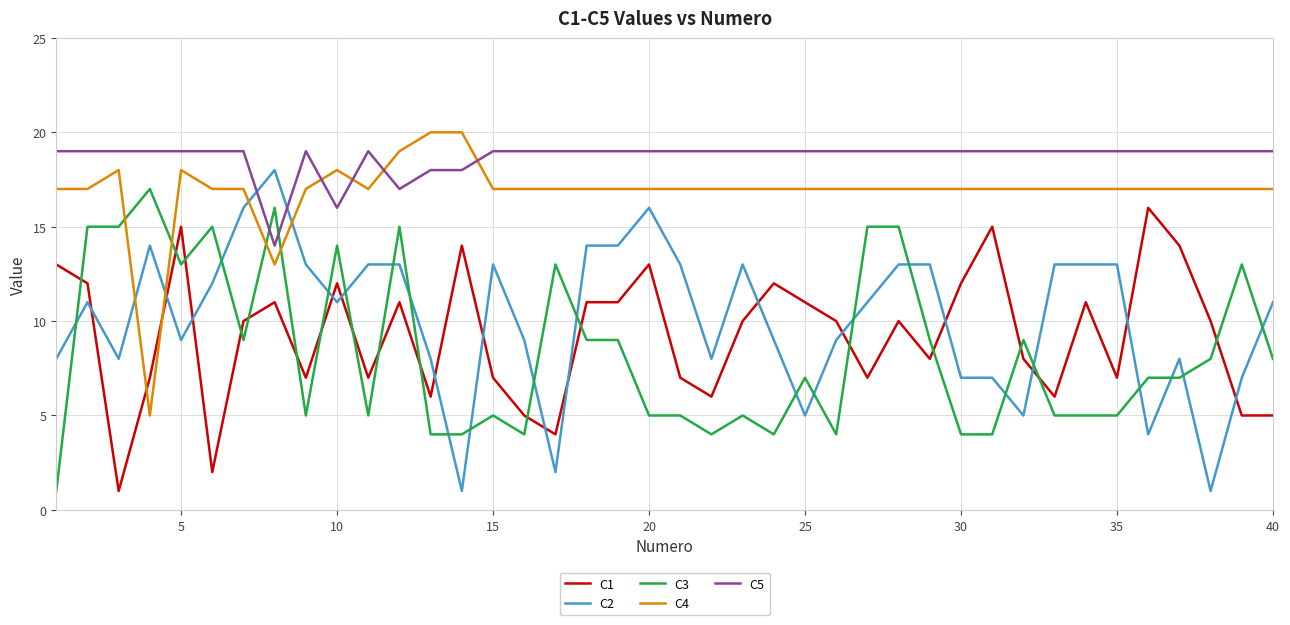

Which series has the largest range (max minus min)?

C2